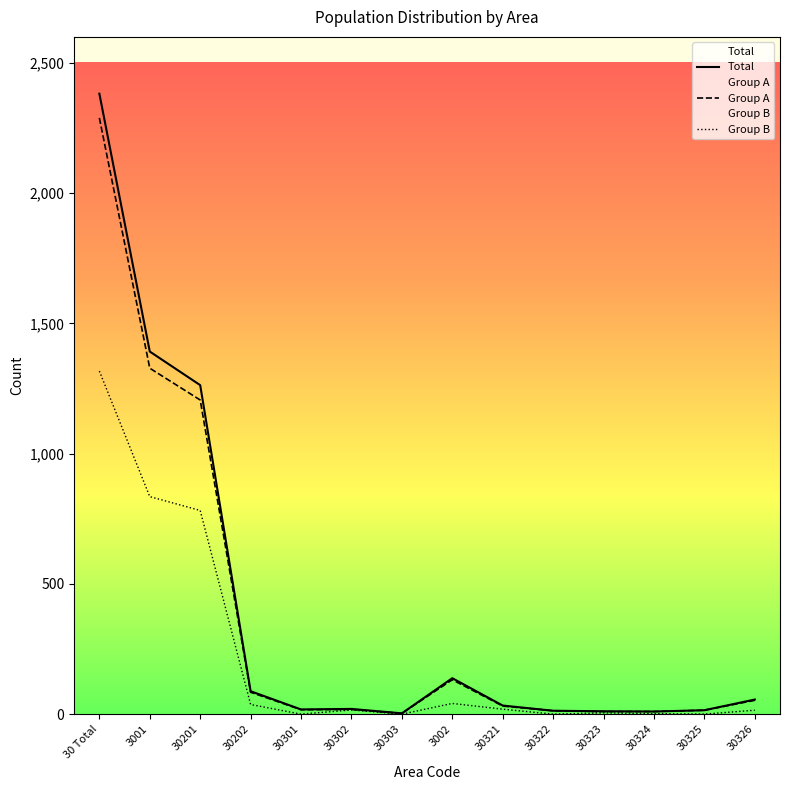

What is the greatest value displayed?

2382